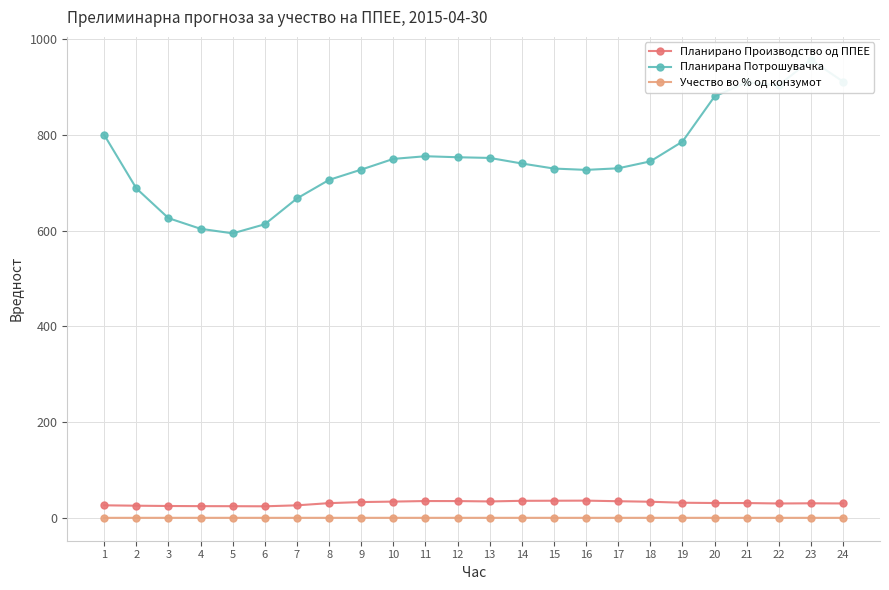

Is it true that Планирано Производство од ППЕЕ equals 47.6 at 21?

False